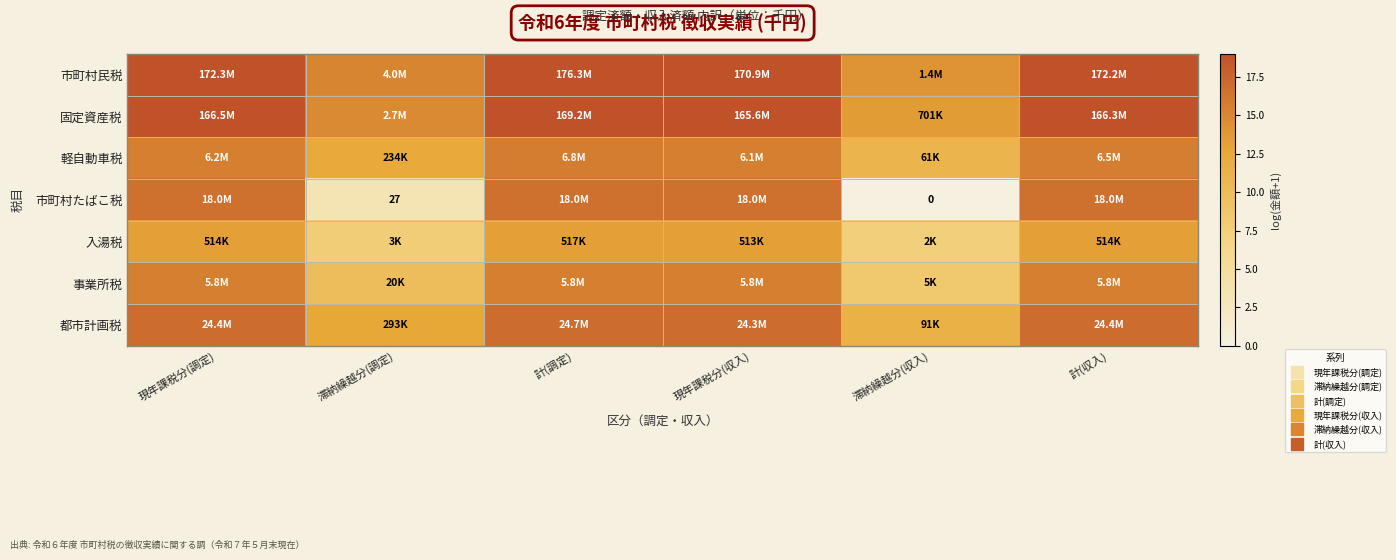

Count the number of data series in this chart.

7